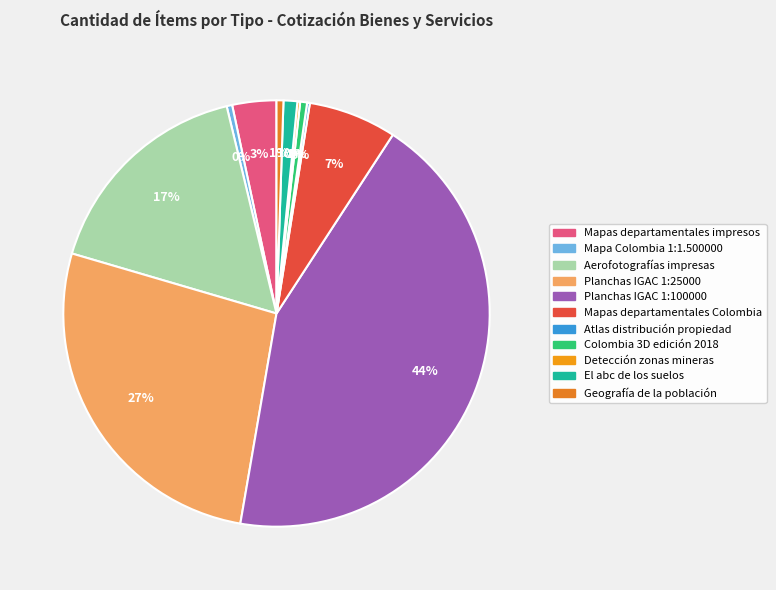

How many segments does this pie chart have?

11